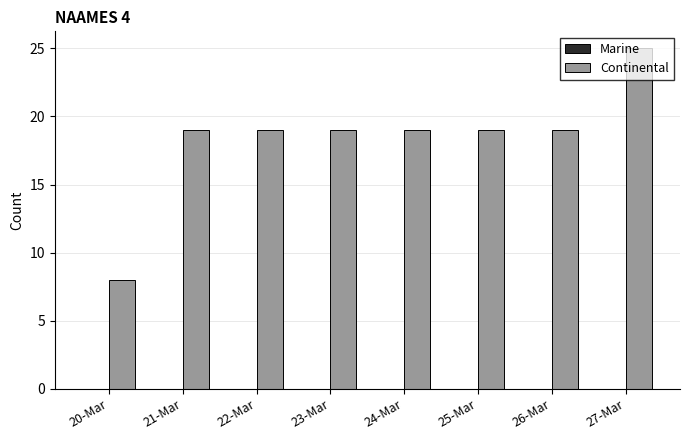

Approximately how many times larger is the value at 24-Mar compared to 22-Mar?

1.0